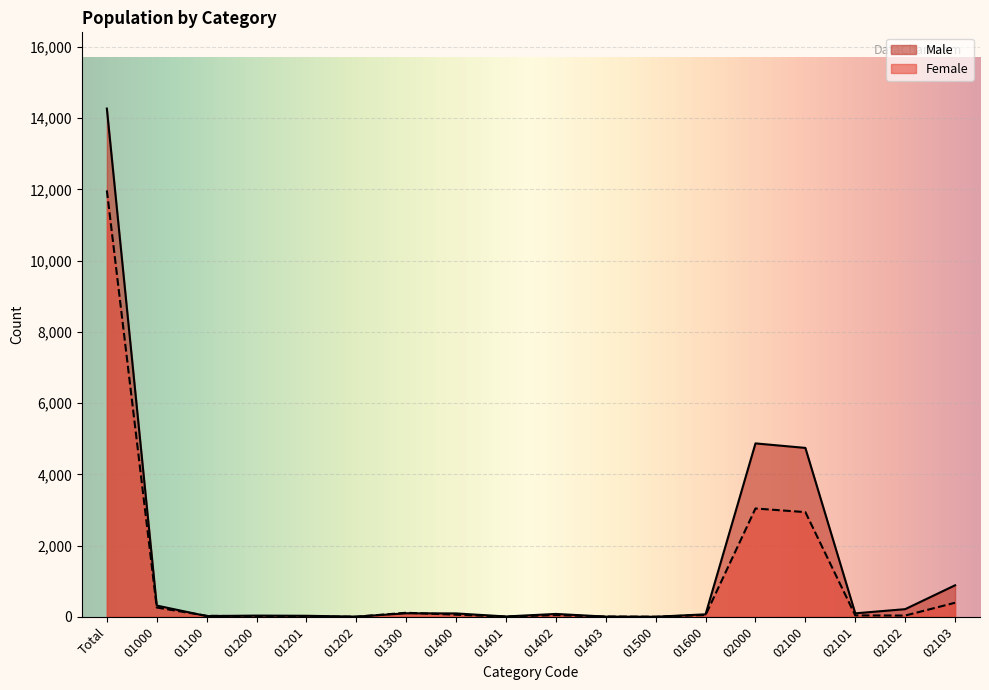

Where is Male nearest to the value 7136?

02000